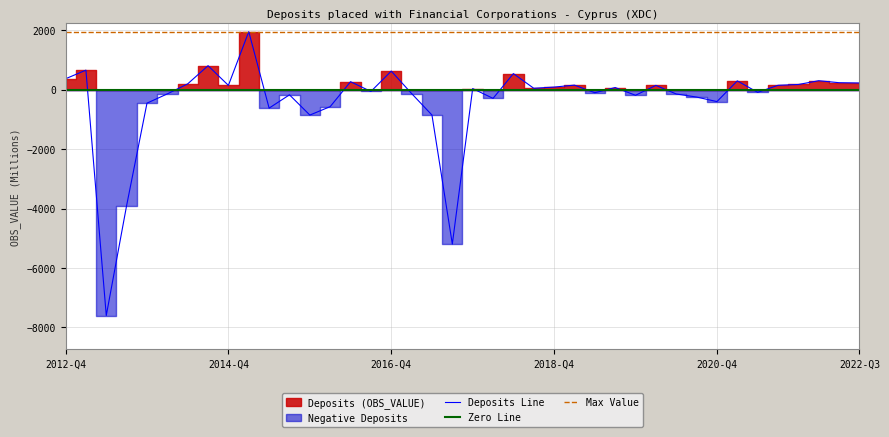

List the labels in order of value, largest first.

2015-Q1, 2014-Q3, 2013-Q1, 2016-Q4, 2018-Q2, 2012-Q4, 2022-Q1, 2021-Q1, 2016-Q2, 2022-Q2, 2022-Q3, 2014-Q2, 2021-Q4, 2019-Q1, 2021-Q3, 2020-Q1, 2014-Q4, 2018-Q4, 2019-Q3, 2018-Q3, 2017-Q4, 2016-Q3, 2021-Q2, 2019-Q2, 2017-Q1, 2014-Q1, 2020-Q2, 2015-Q3, 2019-Q4, 2020-Q3, 2018-Q1, 2020-Q4, 2013-Q4, 2016-Q1, 2015-Q2, 2017-Q2, 2015-Q4, 2013-Q3, 2017-Q3, 2013-Q2